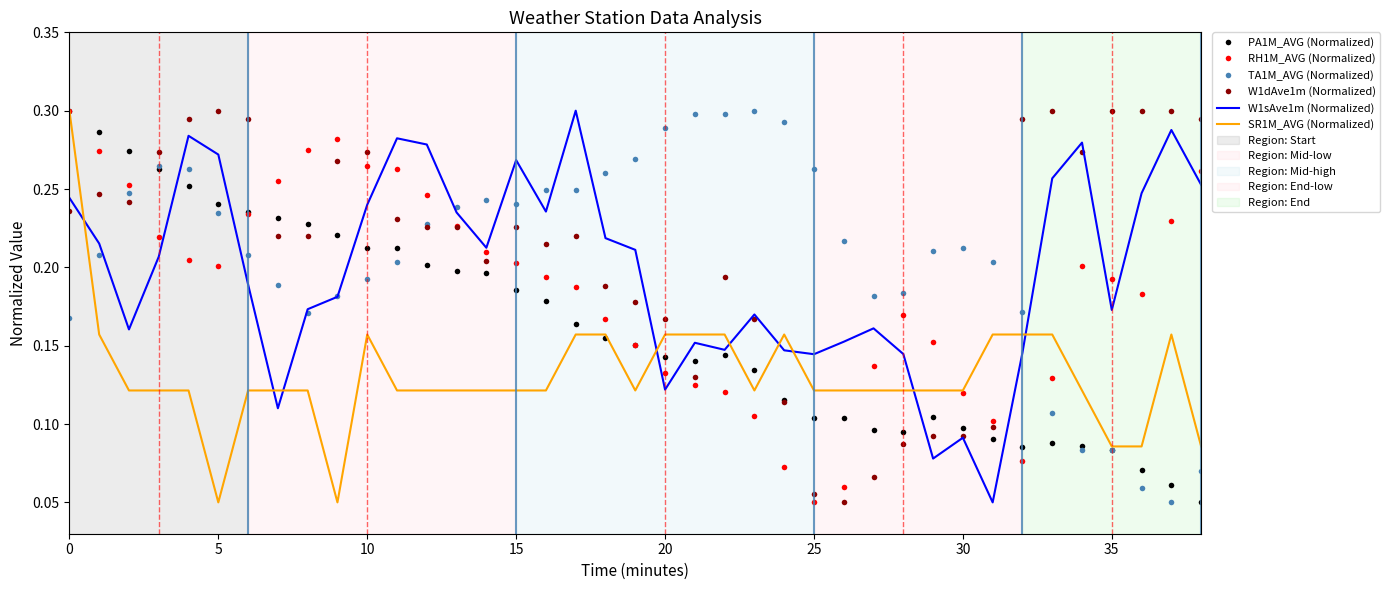

At how many categories does at least one series exceed 0?

39